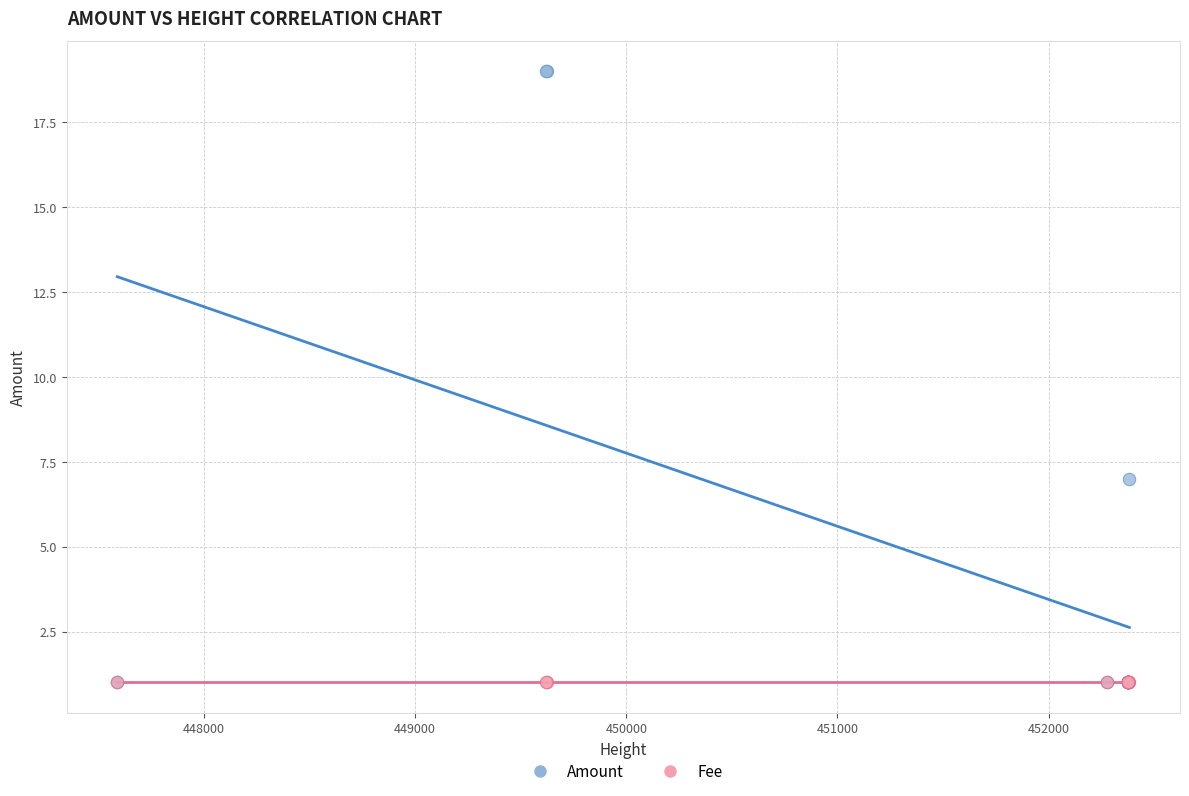

Across all series, what Y value is closest to 10?

7